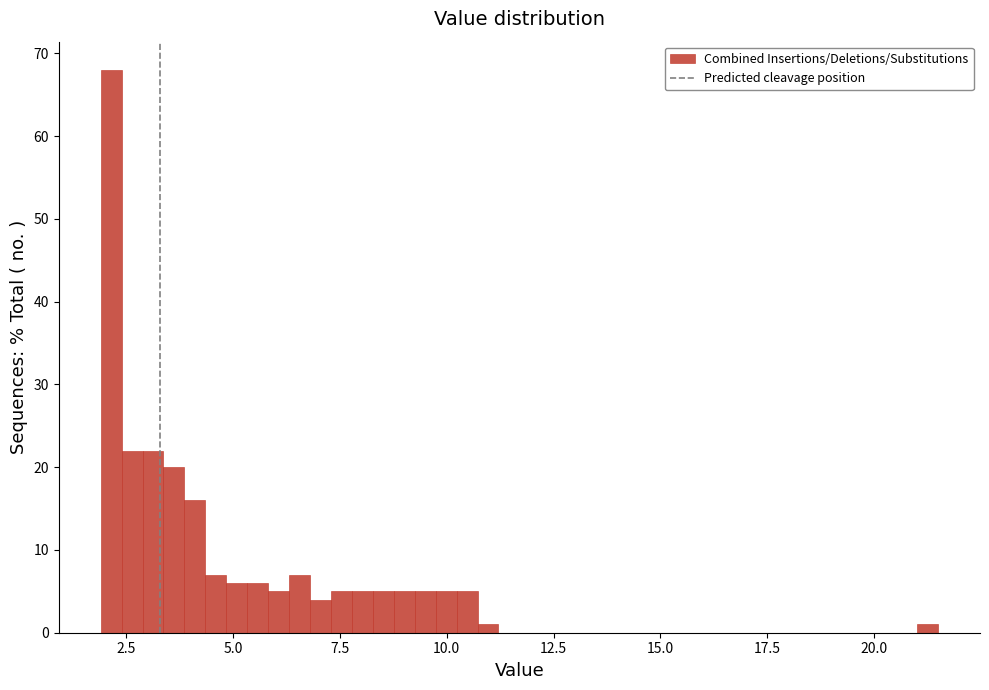

Around what value on the x-axis is the tallest bar? Give the approximate position of its centre, as read against the axis.

2.0